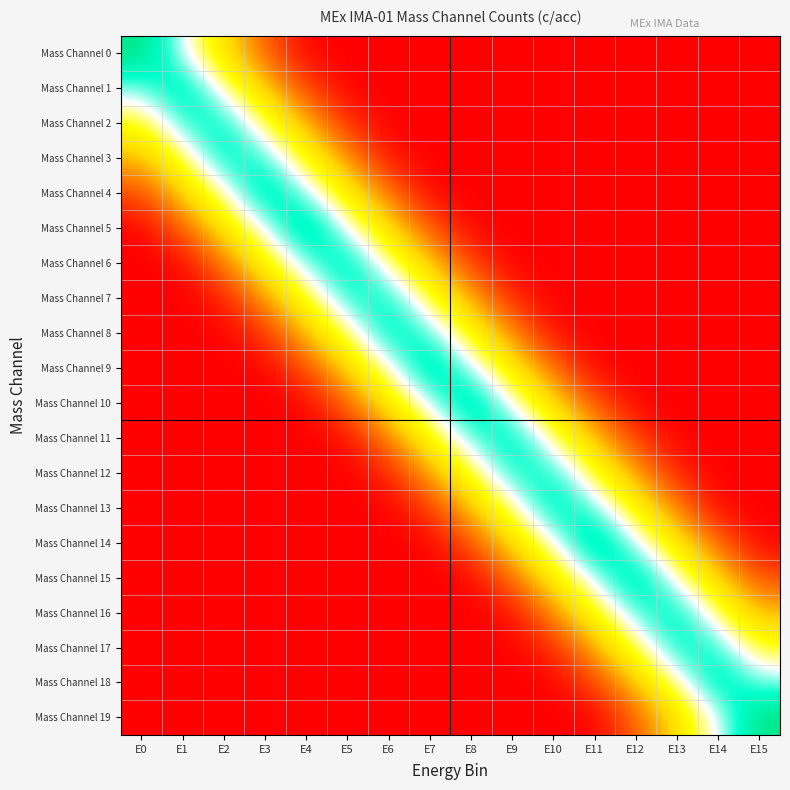

What is the difference between the highest and lowest values at E14?

0.9